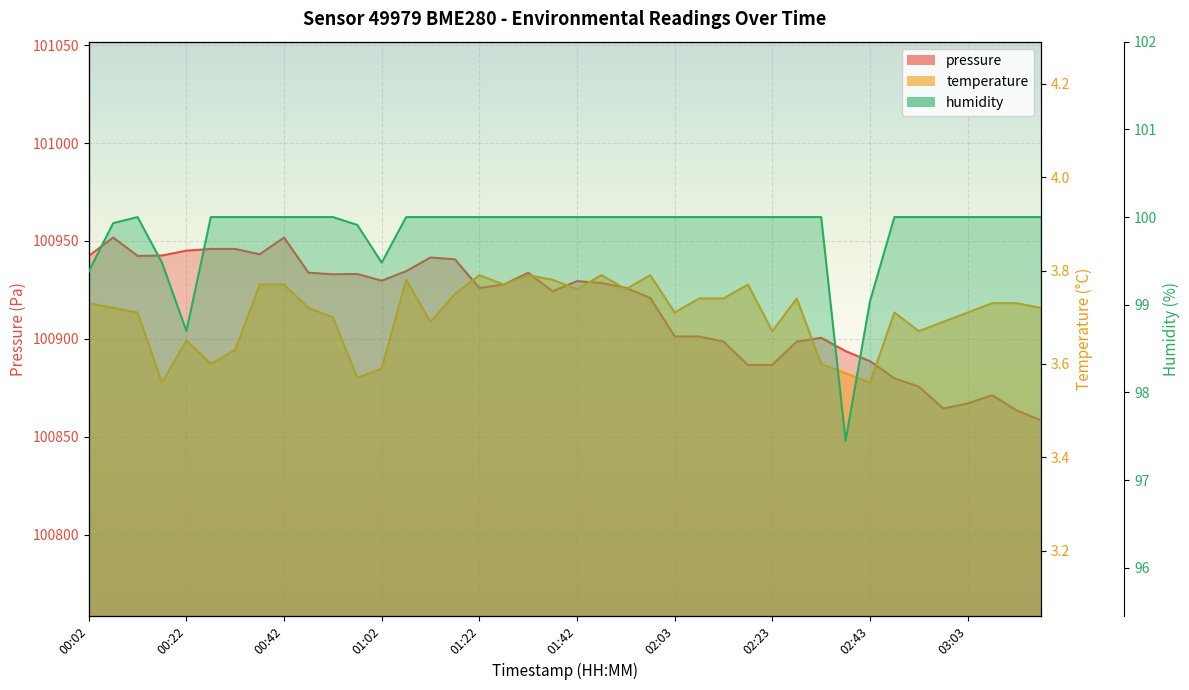

At which category does the chart reach its peak across all series?

00:07